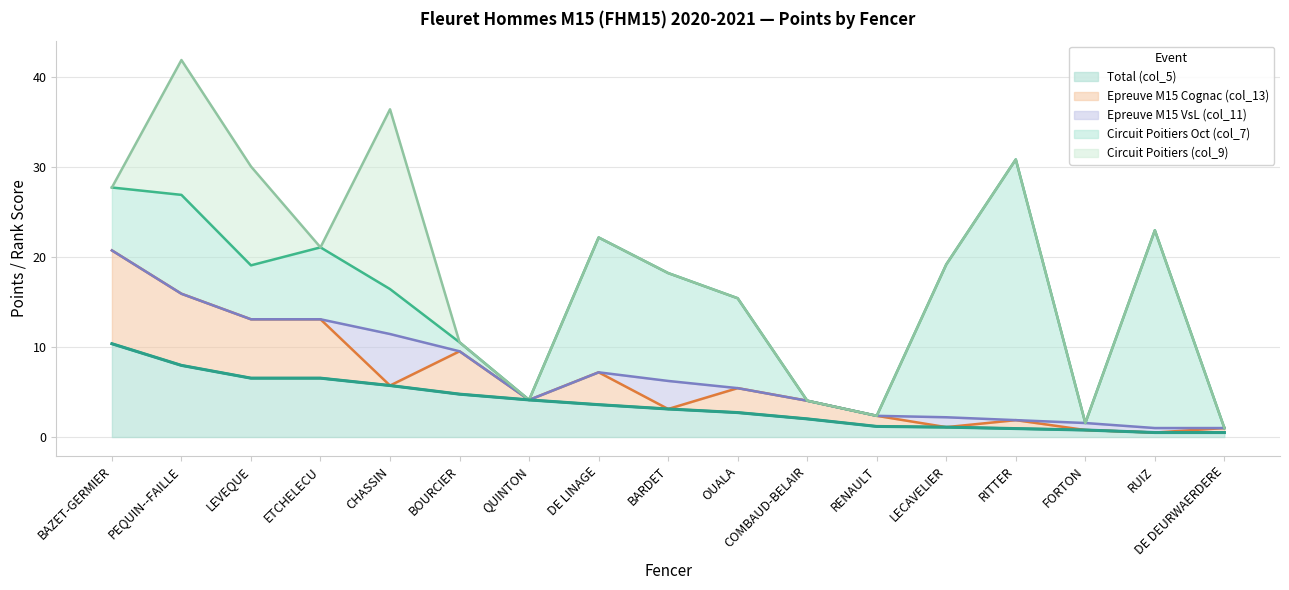

What is the label of the 13th point from the left?

LECAVELIER